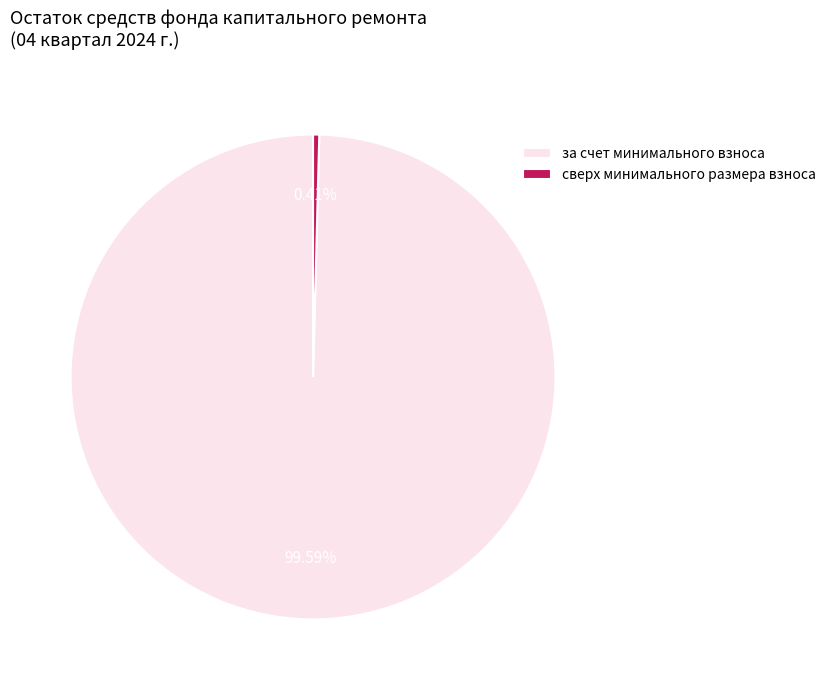

To the nearest percent, what is the combined percentage of сверх минимального размера взноса and за счет минимального взноса?

100%